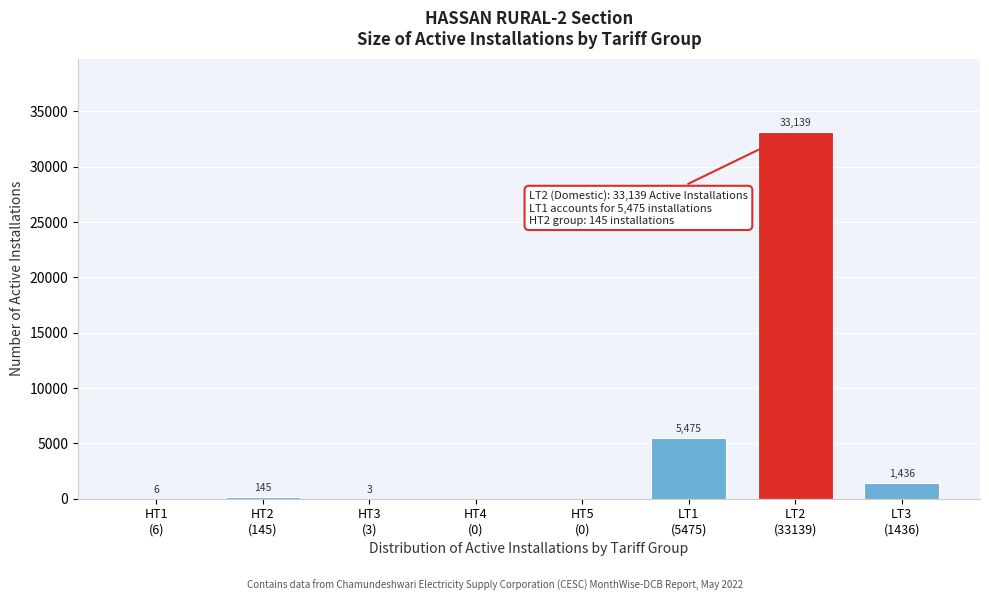

What is the greatest value displayed?

33139